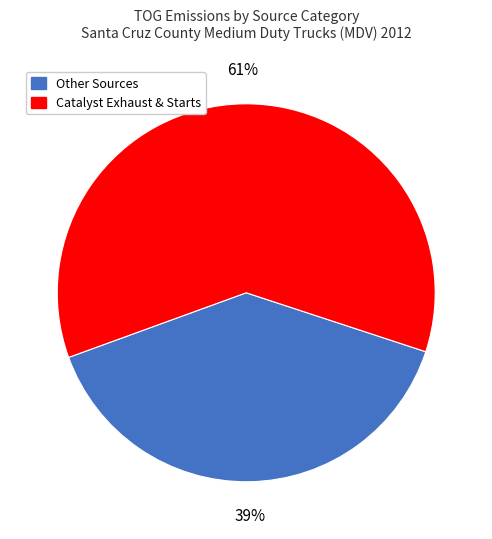

How many segments does this pie chart have?

2